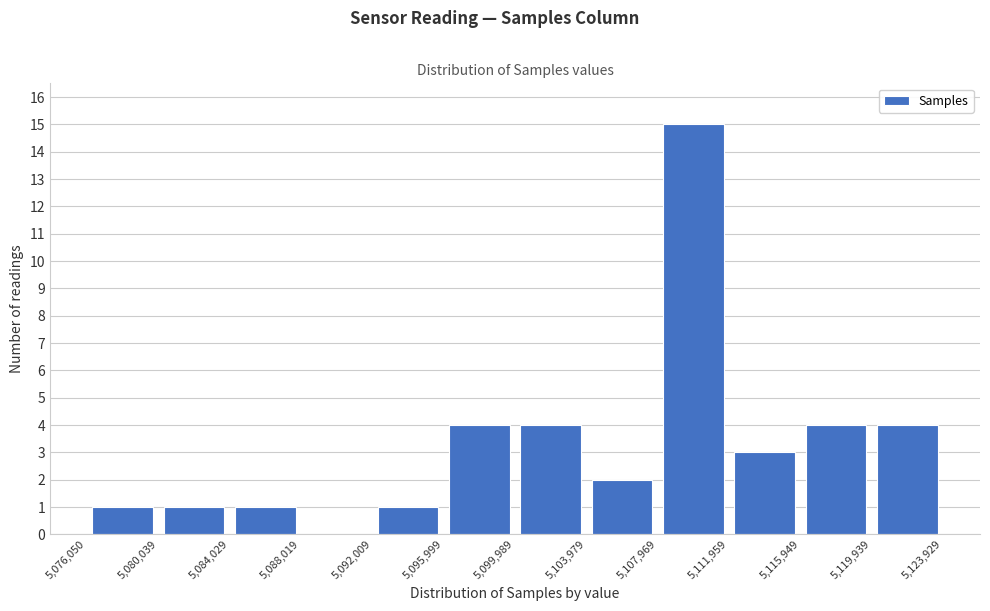

What is the height of the bar covering 5,076,050 to 5,080,039 on the x-axis? The values are not printed on the chart, so give them approximately, as read against the axis.

1